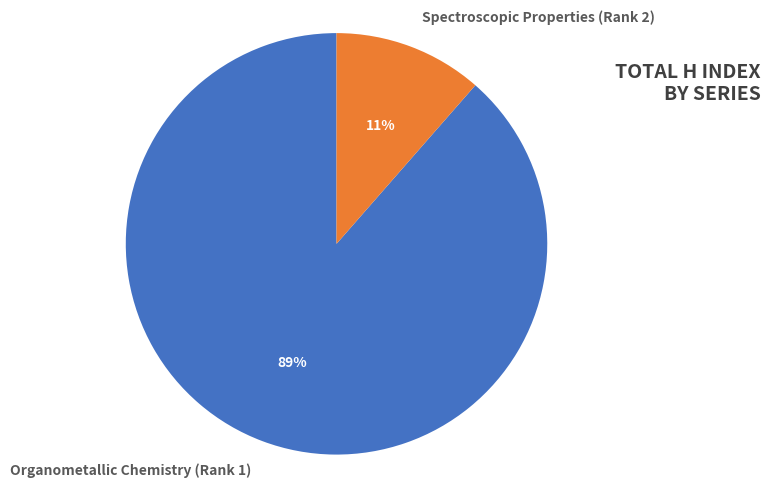

How many segments does this pie chart have?

2